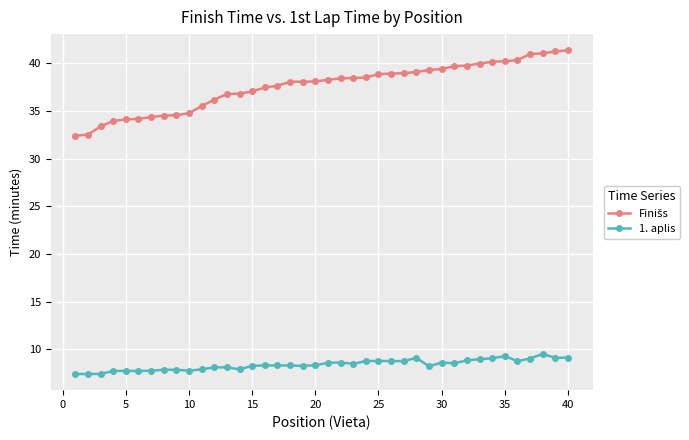

At how many categories does at least one series exceed 23?

40